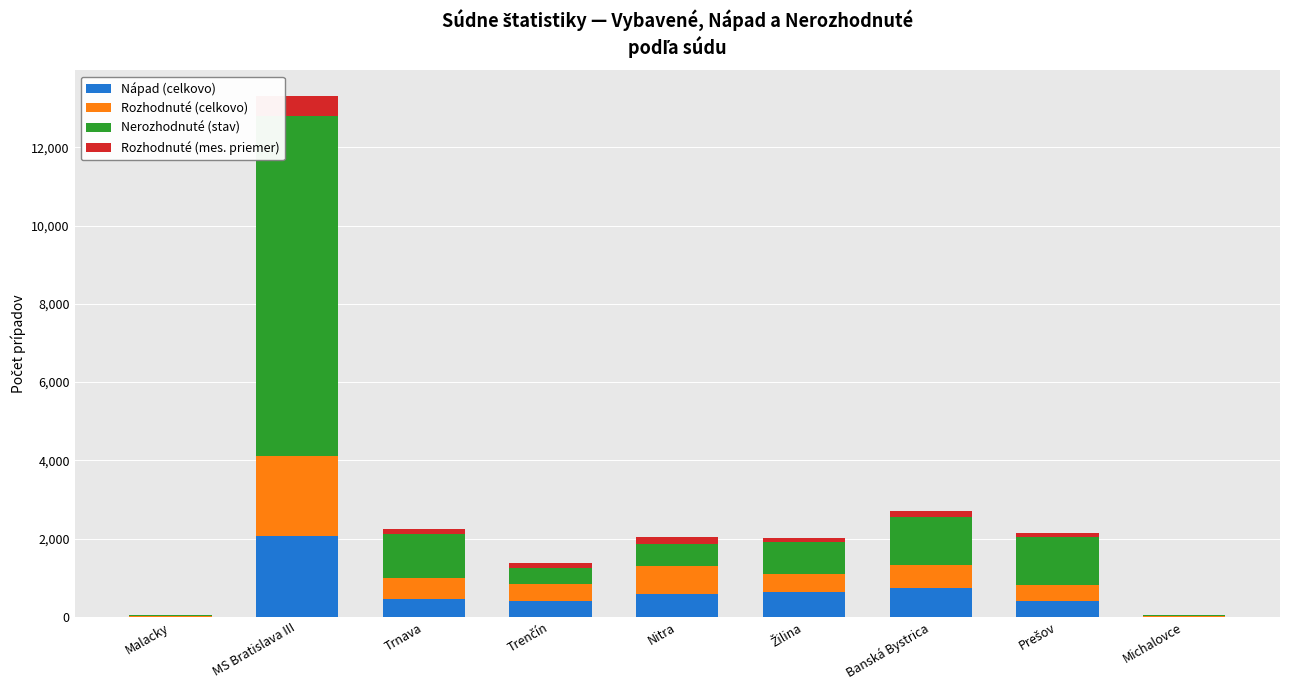

The Nápad (celkovo) series shows 2068.0 at MS Bratislava III. True or false?

True